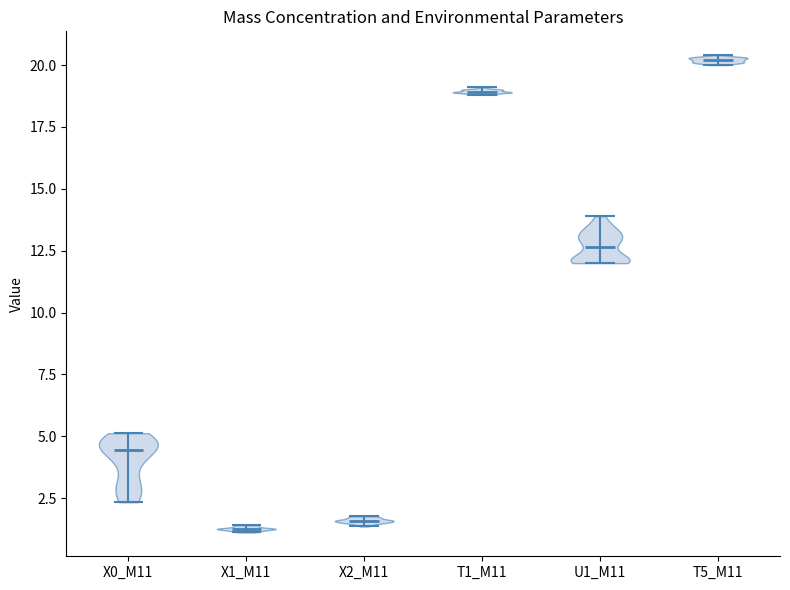

Reading left to right, read every violin against the y-axis: where its median line is, and the lowest and highest points it reaches. The values are not printed on the chart, so give them approximately, as read against the axis.

X0_M11: median line 4.5, lowest point 2.5, highest point 5.0
X1_M11: median line 1.5, lowest point 1.0, highest point 1.5
X2_M11: median line 1.5, lowest point 1.5, highest point 2.0
T1_M11: median line 19.0, lowest point 19.0, highest point 19.0
U1_M11: median line 12.5, lowest point 12.0, highest point 14.0
T5_M11: median line 20.0, lowest point 20.0, highest point 20.5